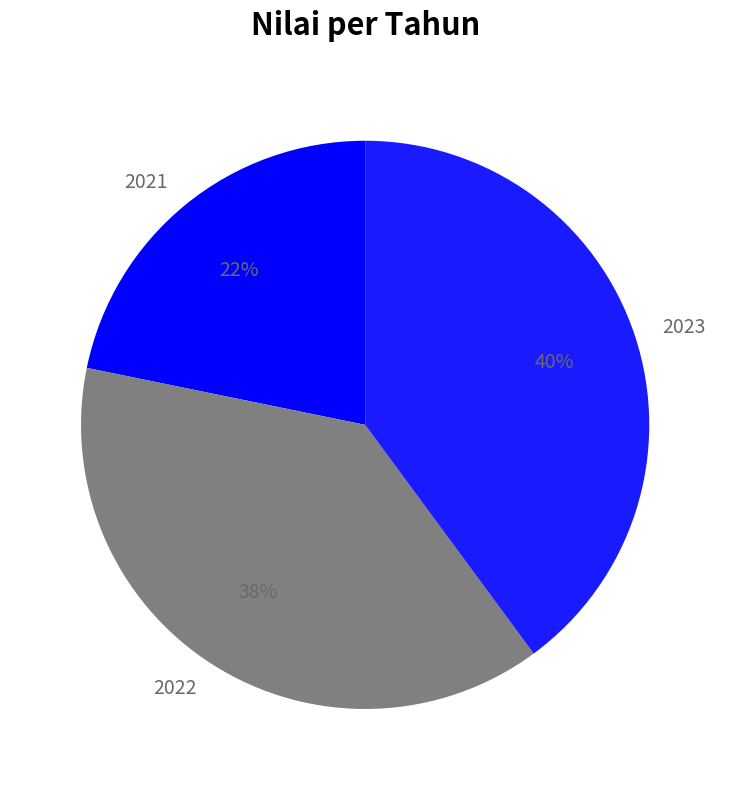

Between 2022 and 2021, which is larger?

2022